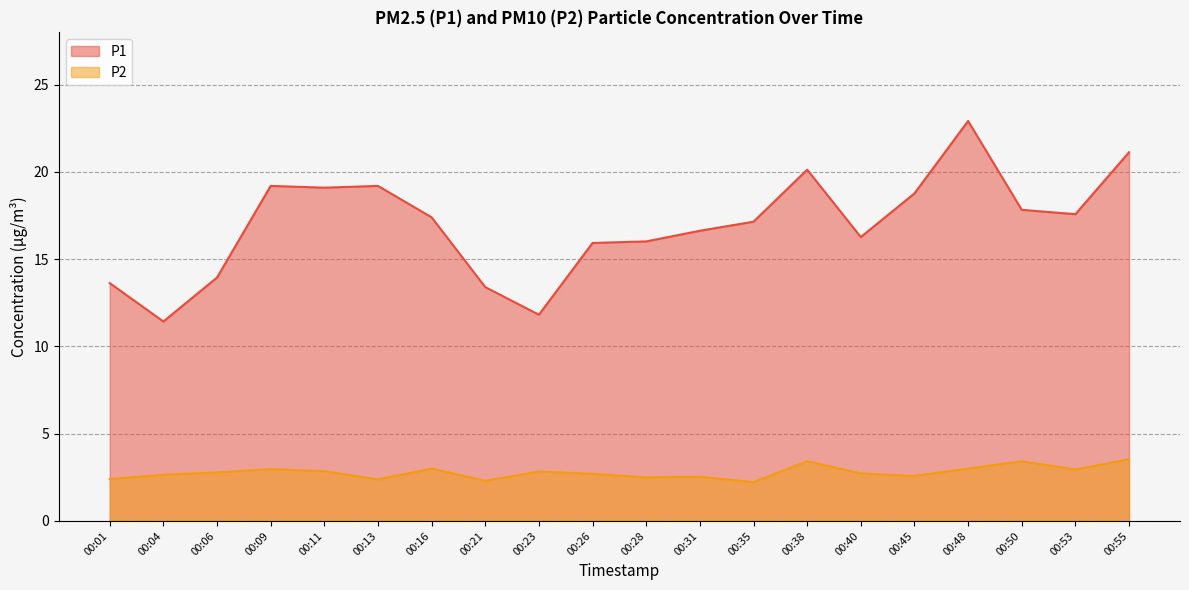

Which series has the largest total across all categories?

P1